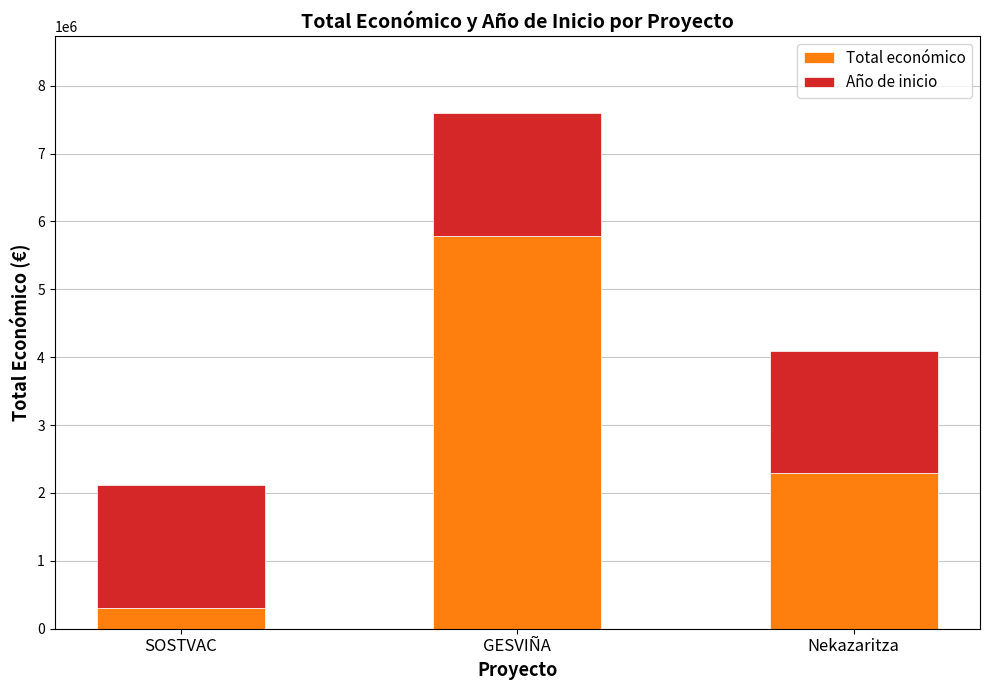

What is the maximum value for Total económico?

5792221